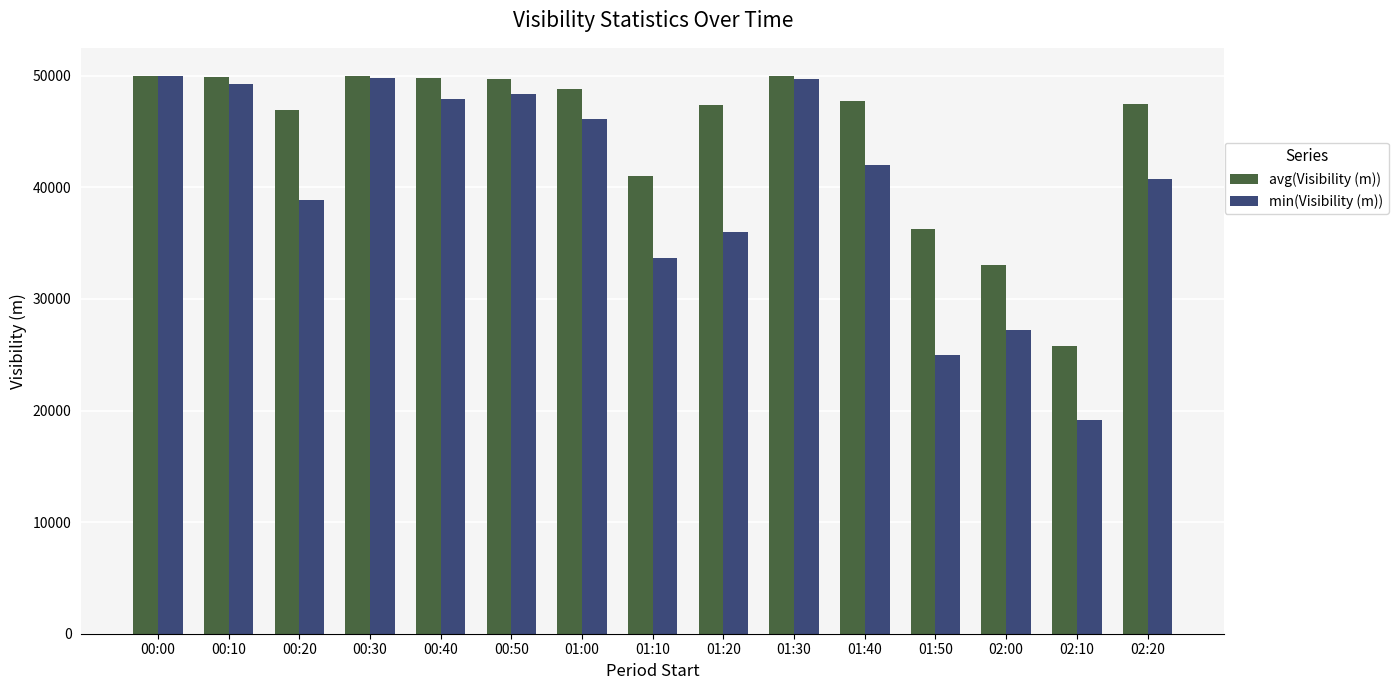

What are all the series names shown in the legend?

avg(Visibility (m)), min(Visibility (m))